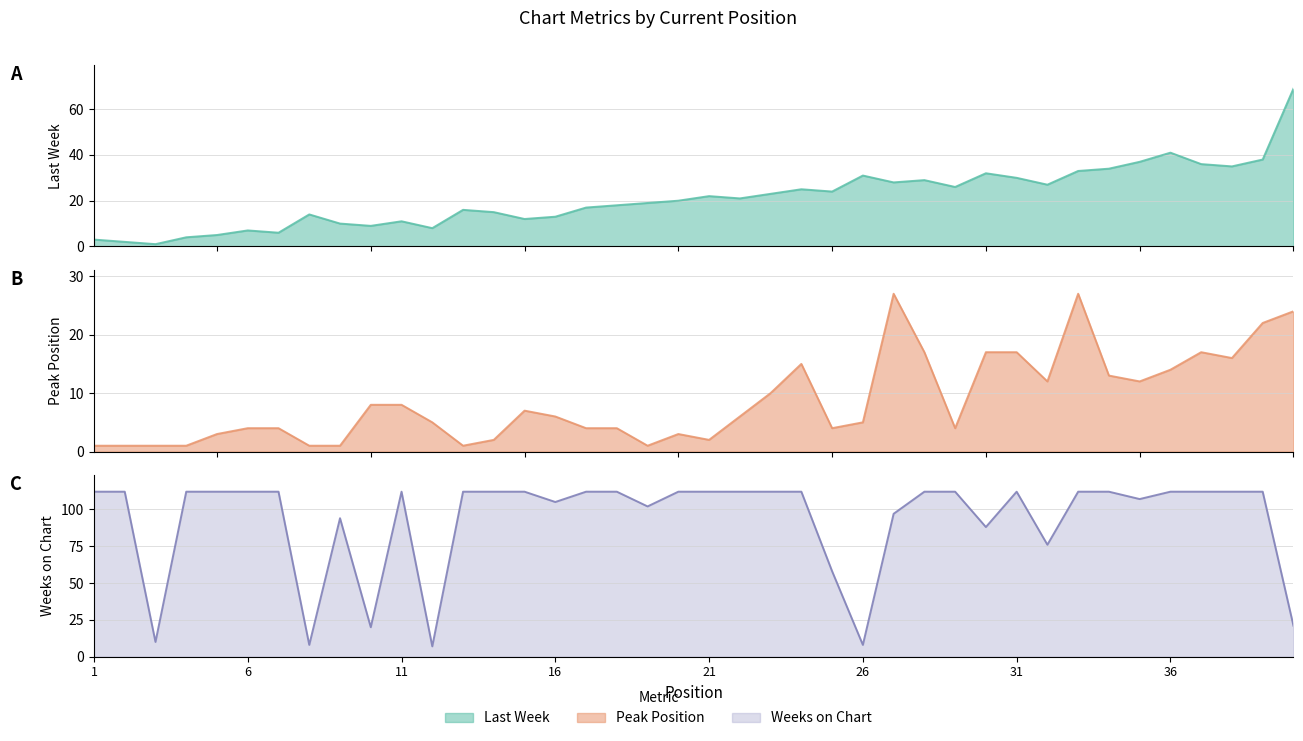

How many data points in Peak Position are above 6?

18